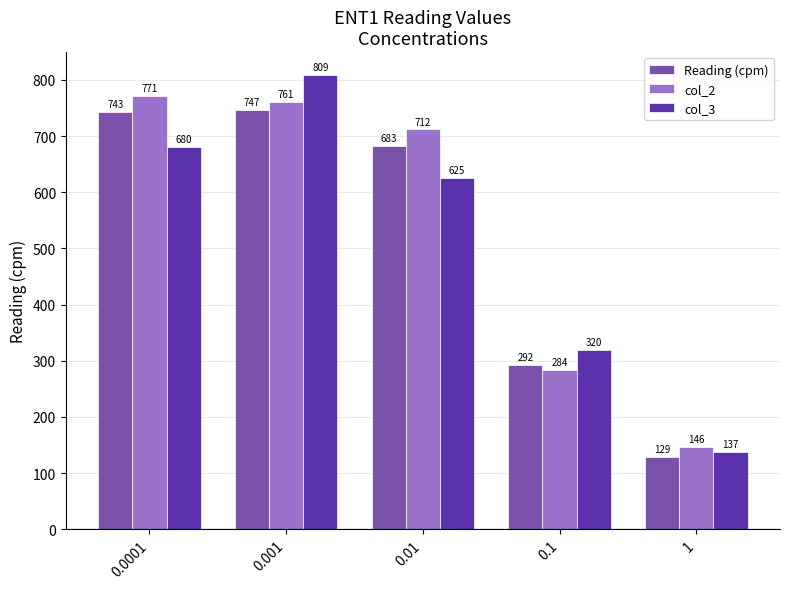

What is the value of the col_2 bar at the 2nd from the left?

761